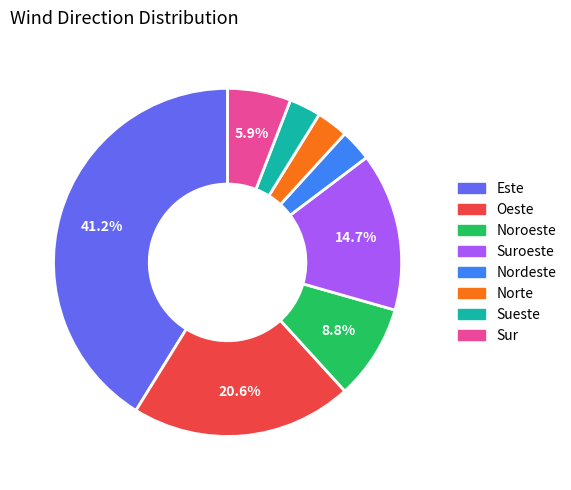

Count the number of slices in the pie.

8